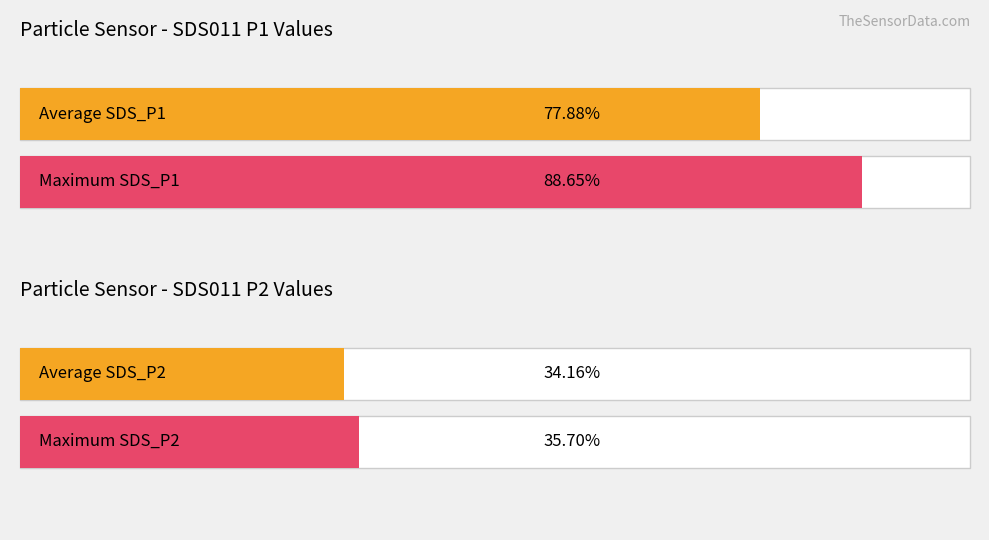

How many bars are there in each group?

2